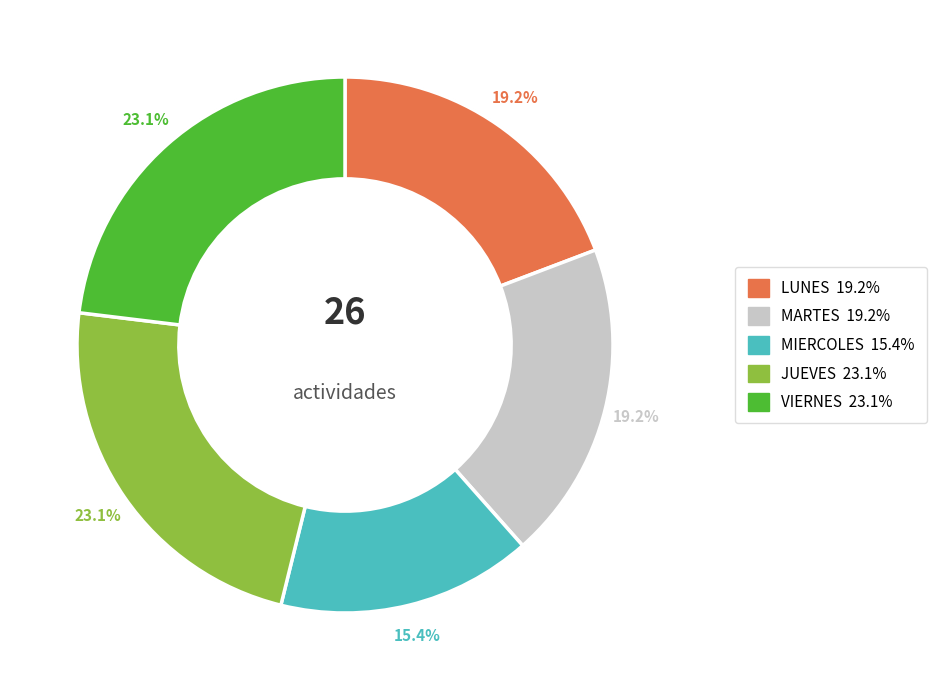

Does any single category account for the majority?

No